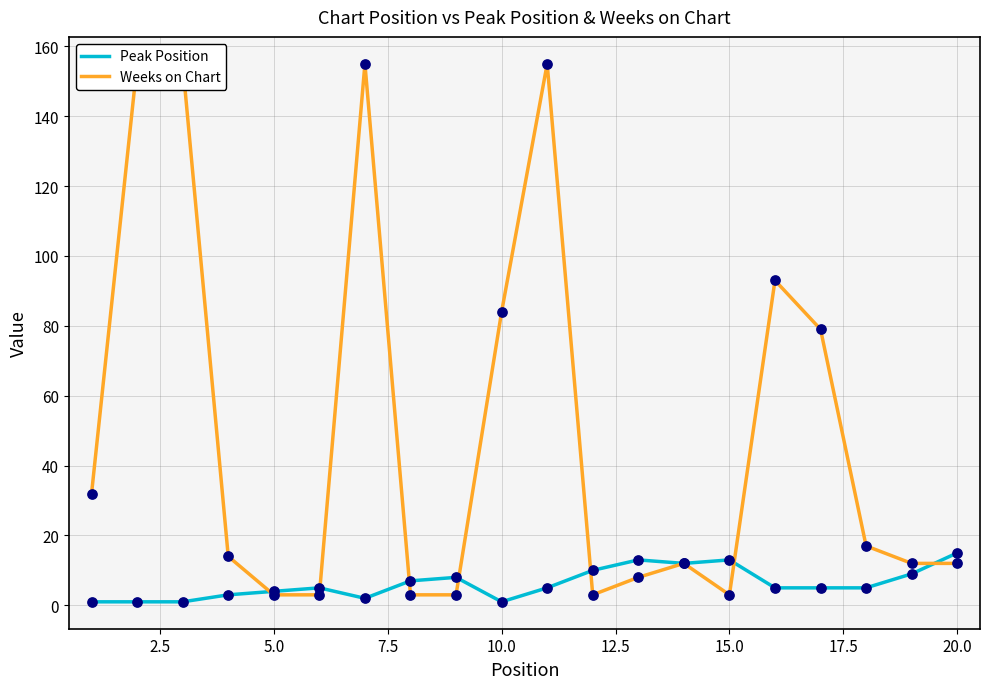

The Peak Position series shows 5 at 20.0. True or false?

False